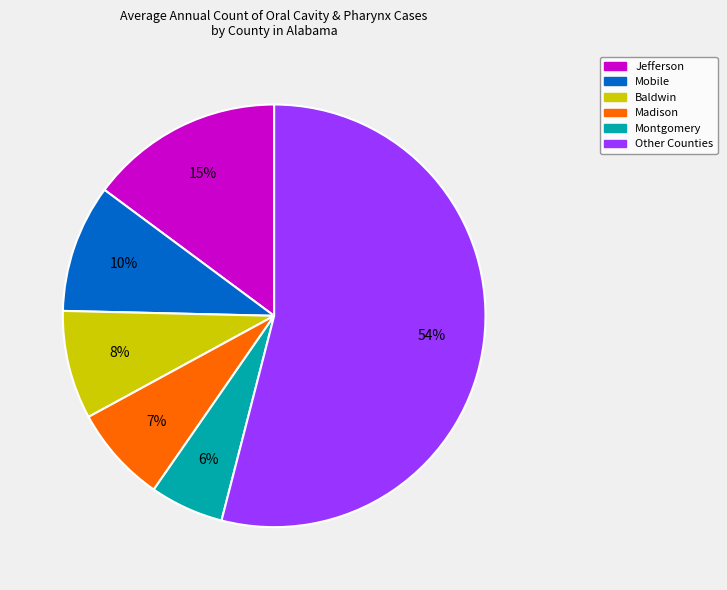

Count the number of slices in the pie.

6